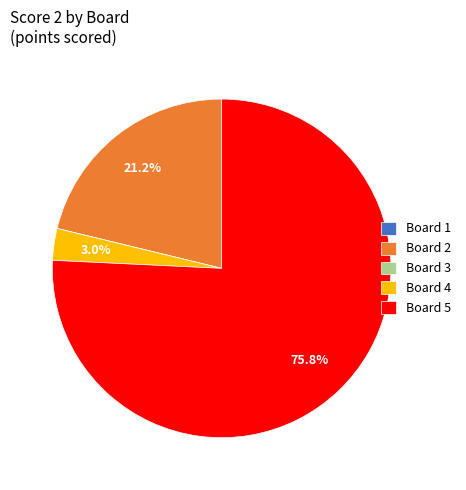

Which slice is the largest?

Board 5